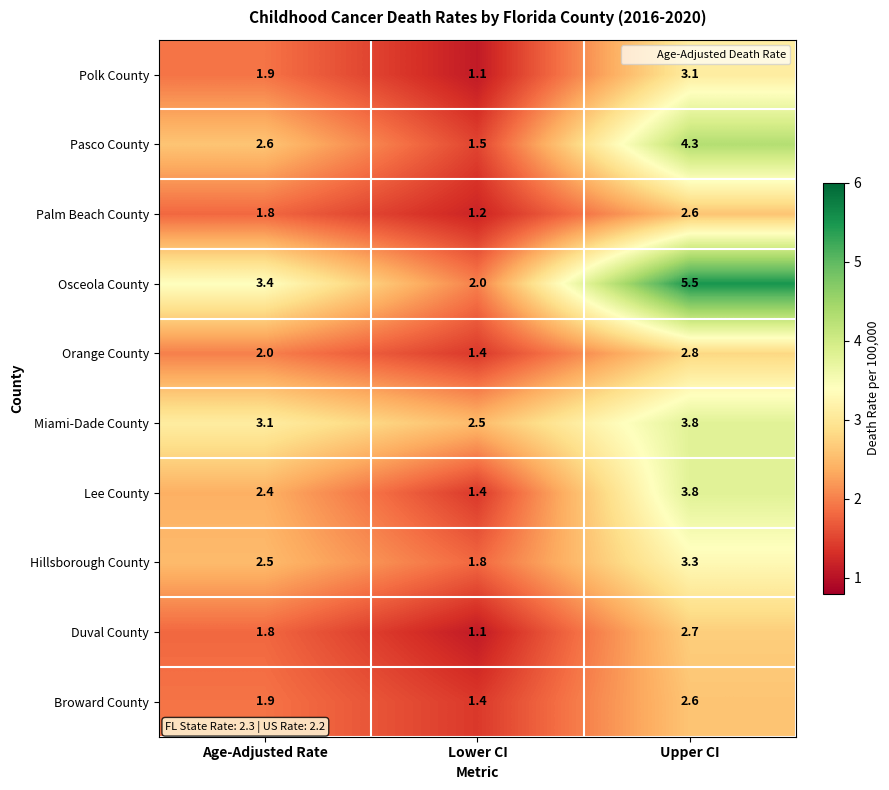

Where does the Hillsborough County series first go above 2?

Age-Adjusted Rate